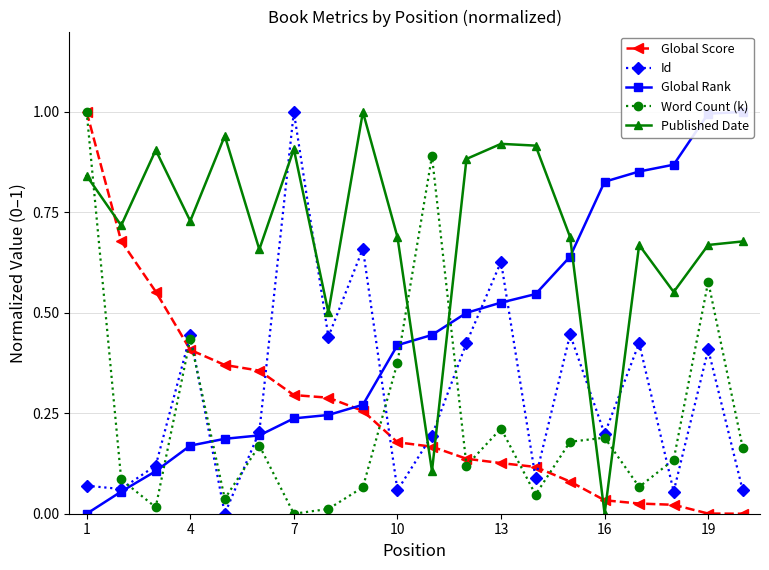

What is the maximum value for Id?

1.0